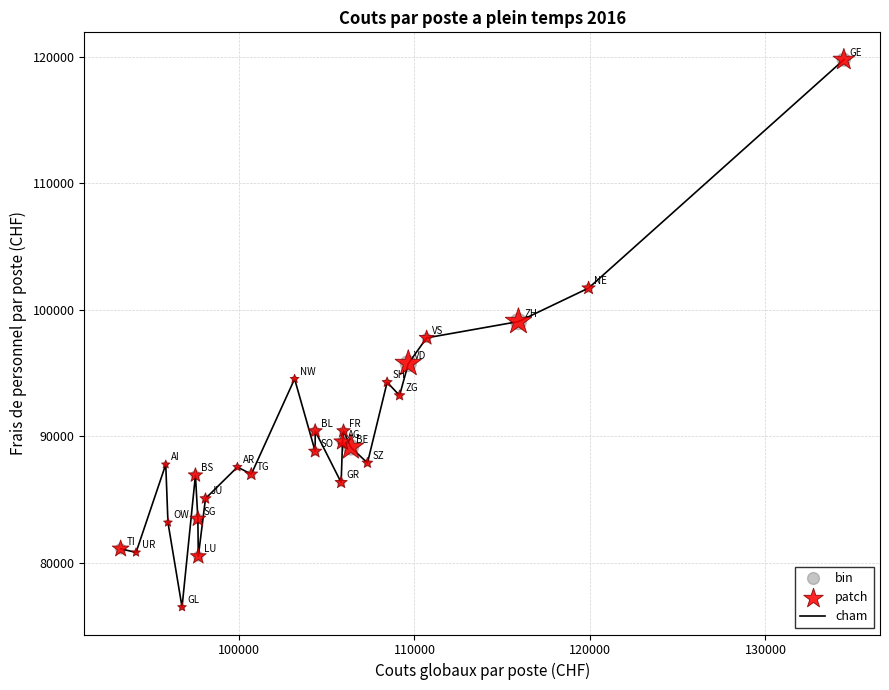

What is the greatest value displayed?

119783.3